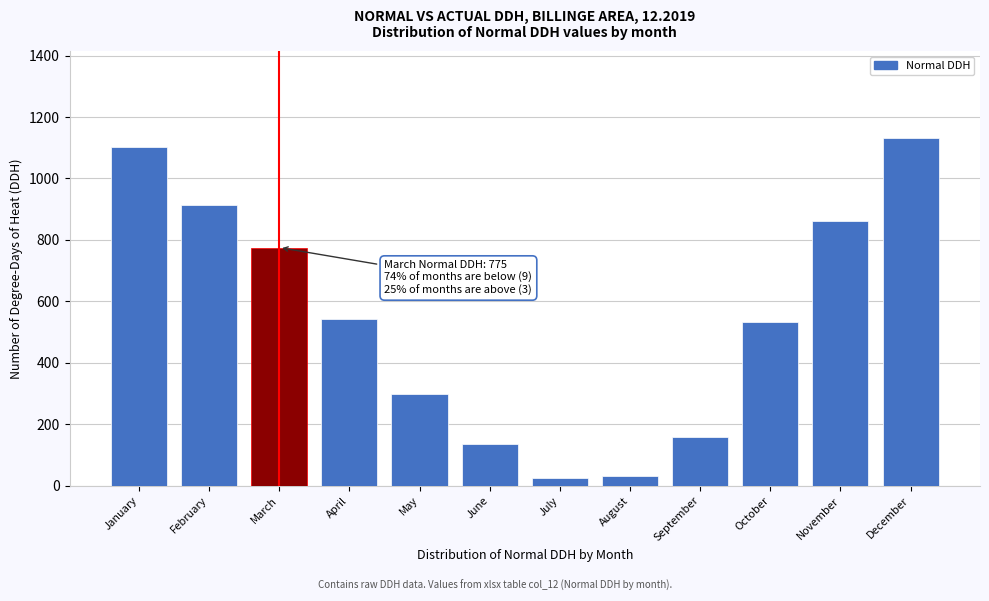

What is the change in value from January to December?

+29